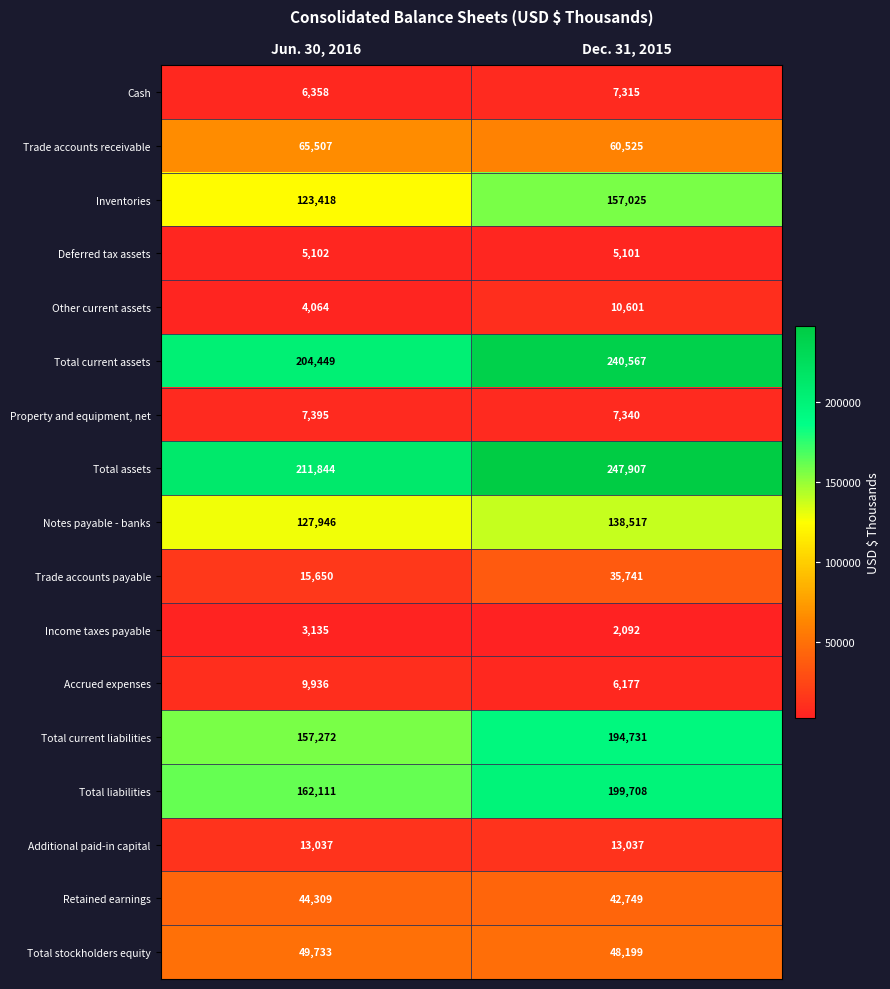

The Income taxes payable series shows 2092 at Dec. 31, 2015. True or false?

True